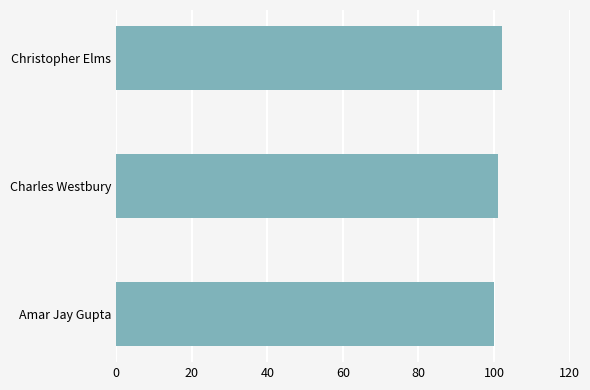

List the labels in order of value, smallest first.

Amar Jay Gupta, Charles Westbury, Christopher Elms